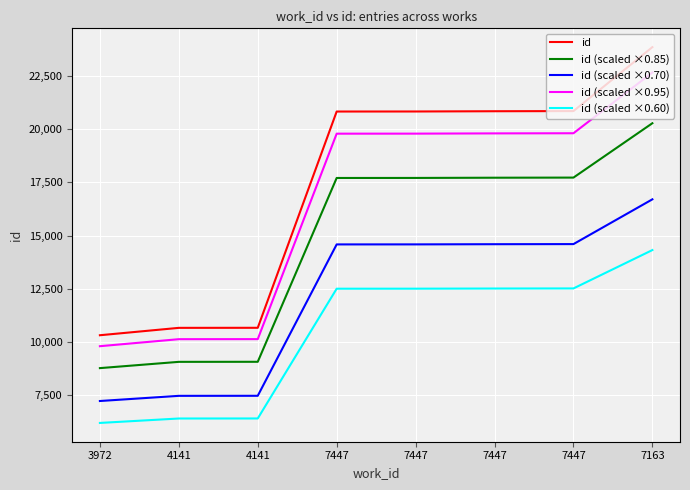

Which series changed the most between 7447 and 7447?

id